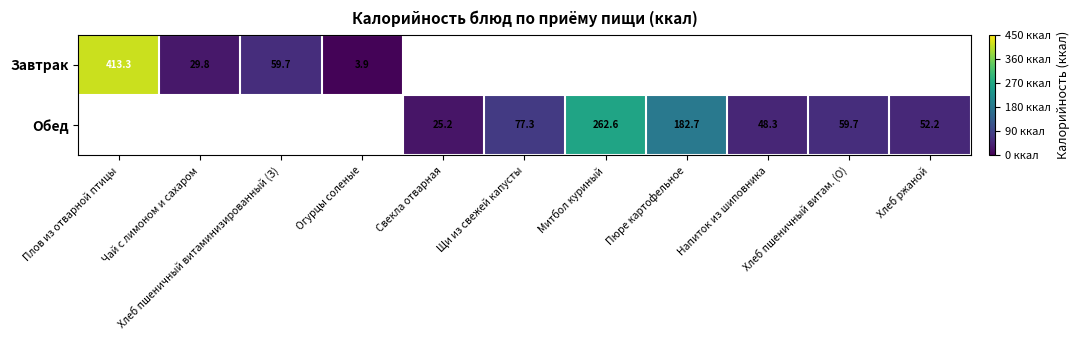

Is the value of Завтрак at Огурцы соленые greater than the value of Обед at Свекла отварная?

No